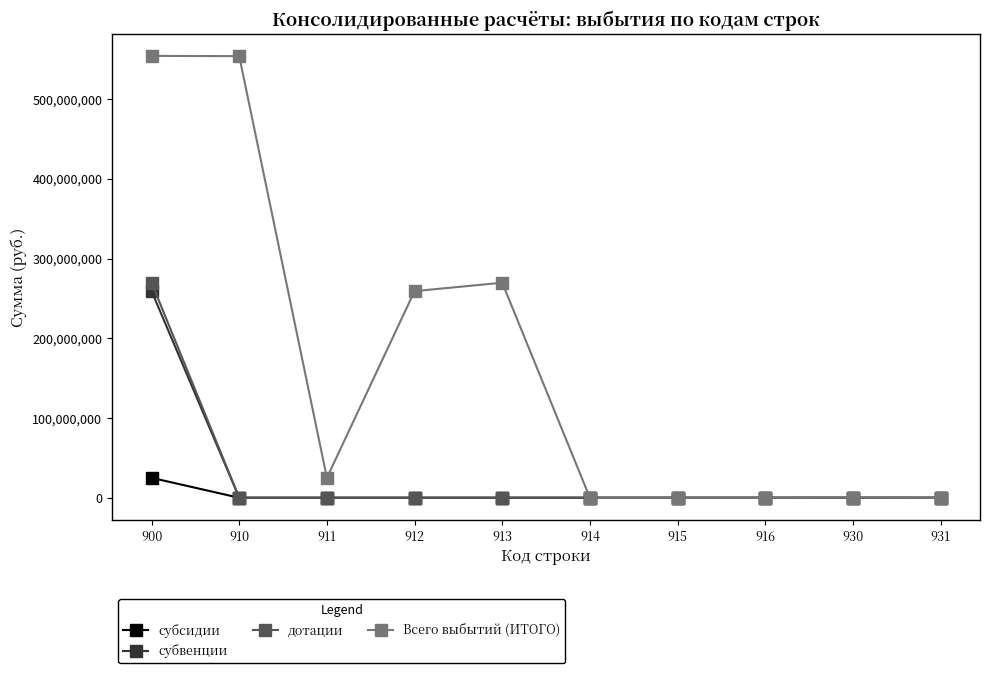

What is the spread (max minus min) of values at 910?

553787727.9